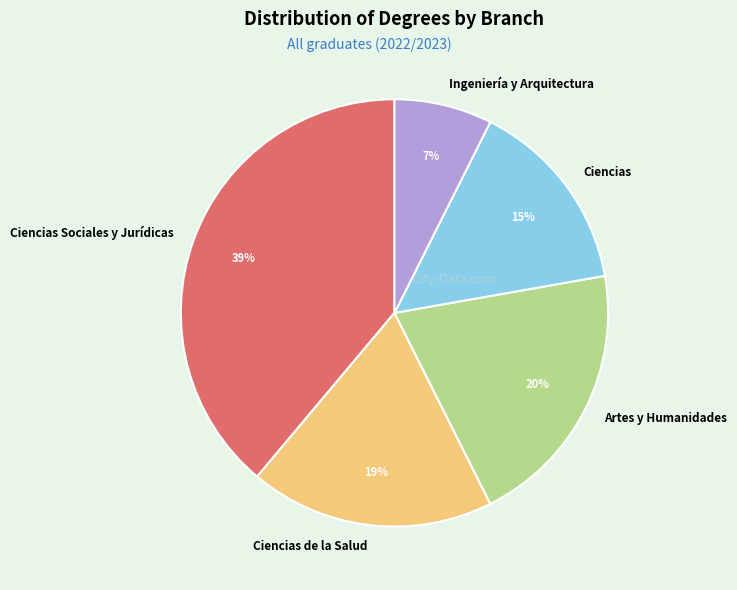

How many segments does this pie chart have?

5